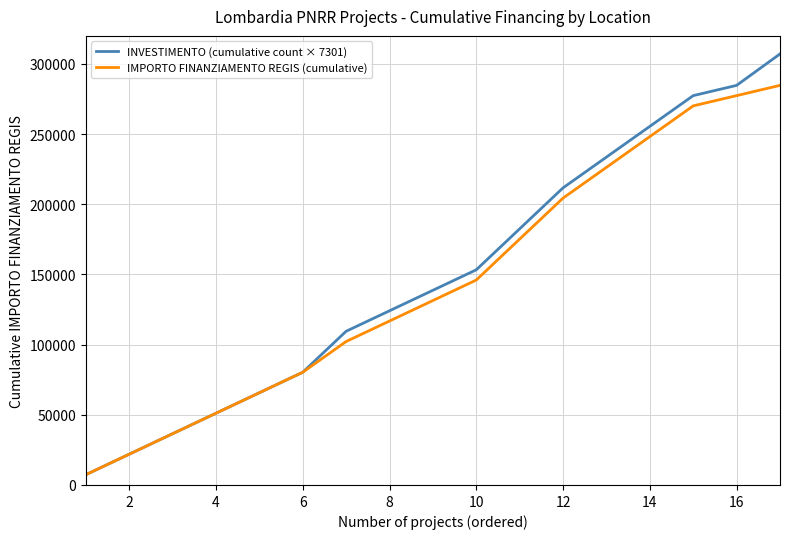

What is the maximum value shown in the chart?

307142